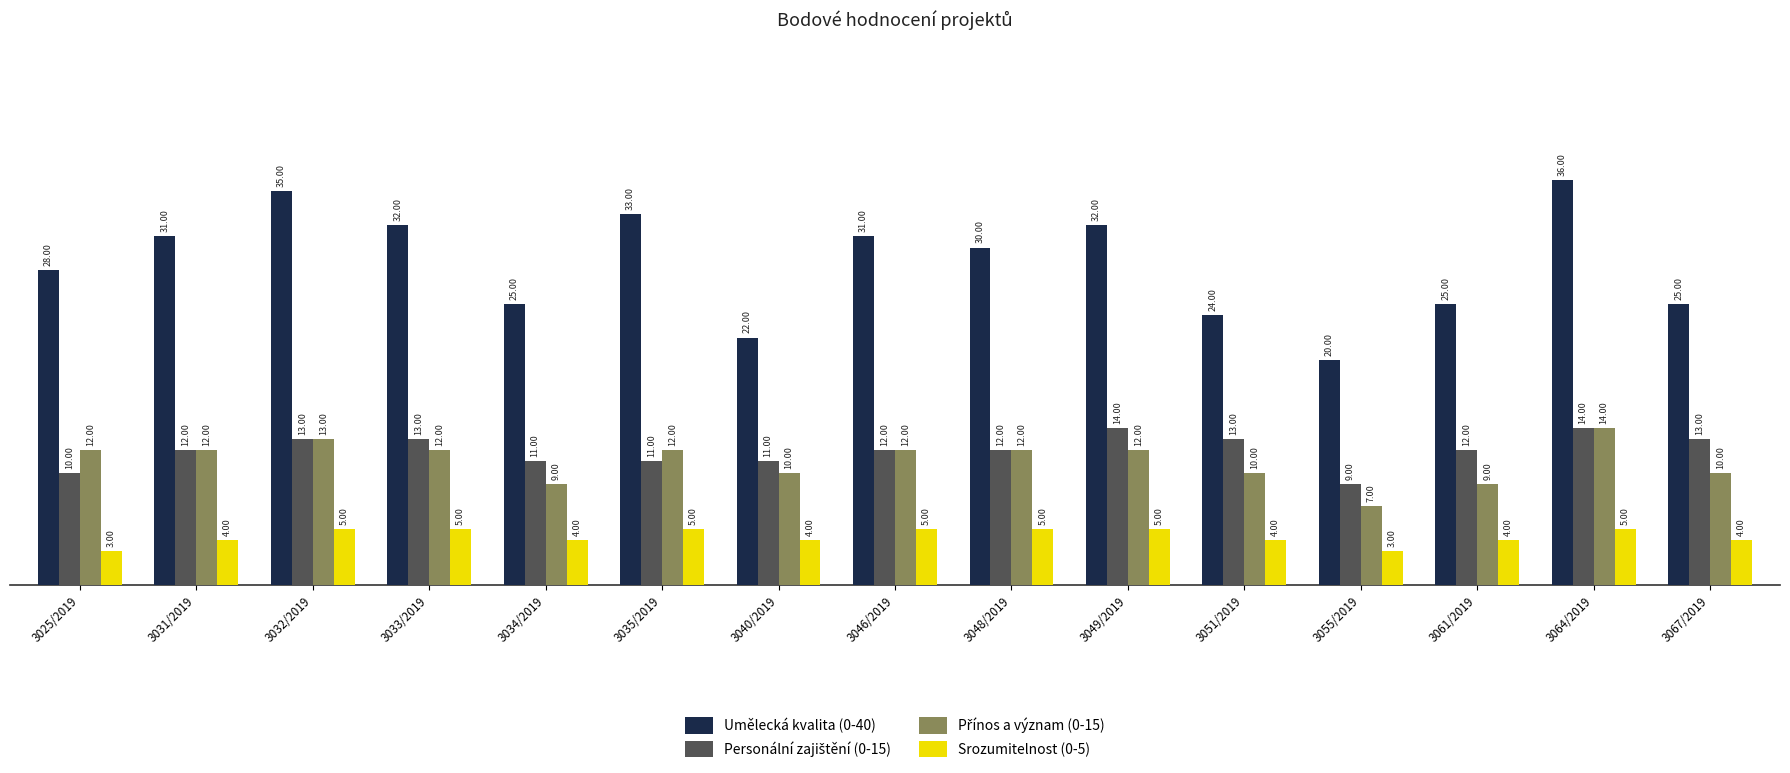

What is the difference between the maximum and minimum values in the Srozumitelnost (0-5) series?

2